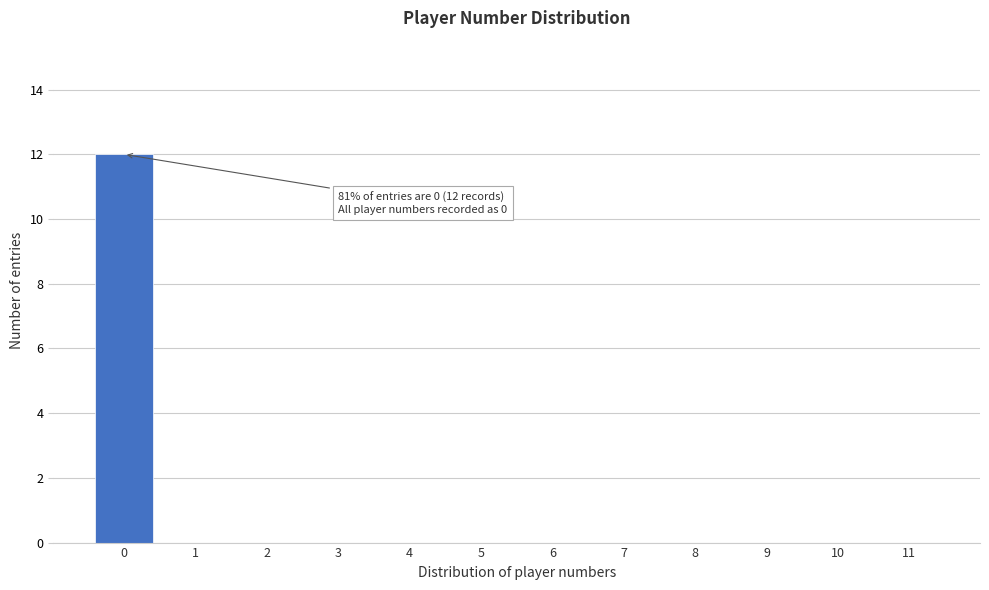

Reading right to left, list all the values displayed in this chart.

11=0	10=0	9=0	8=0	7=0	6=0	5=0	4=0	3=0	2=0	1=0	0=12